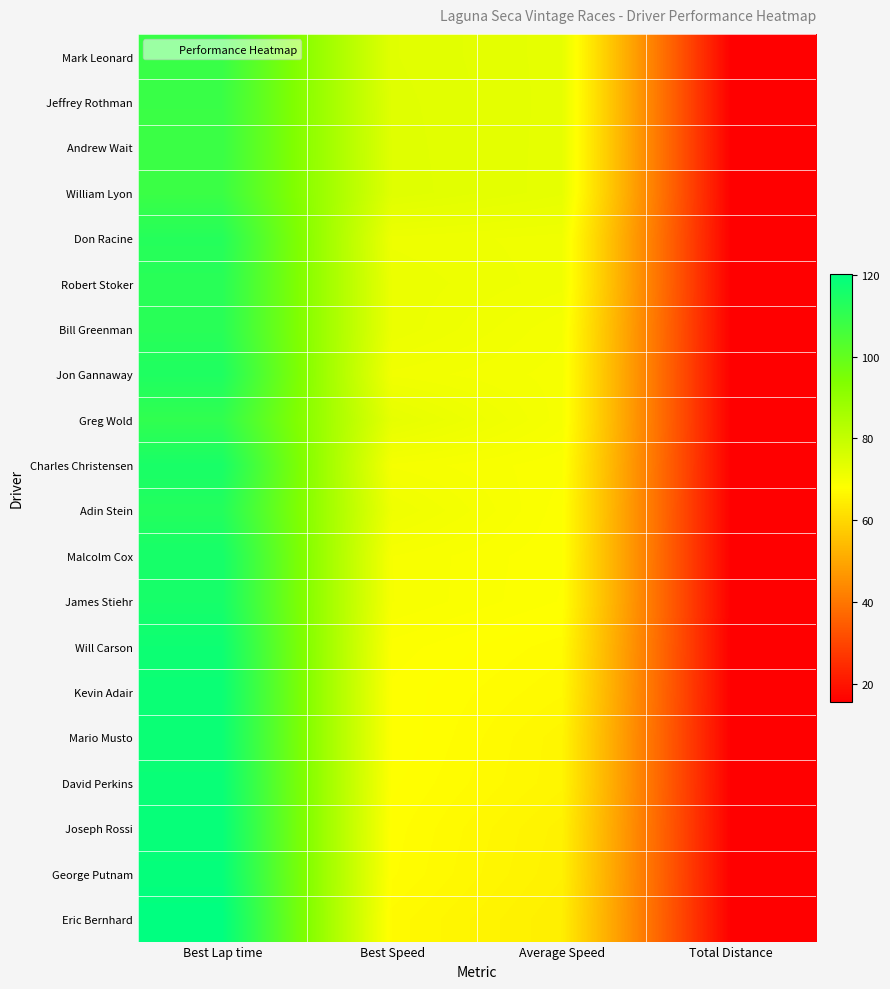

Which has a higher value, Best Speed or Average Speed?

Best Speed